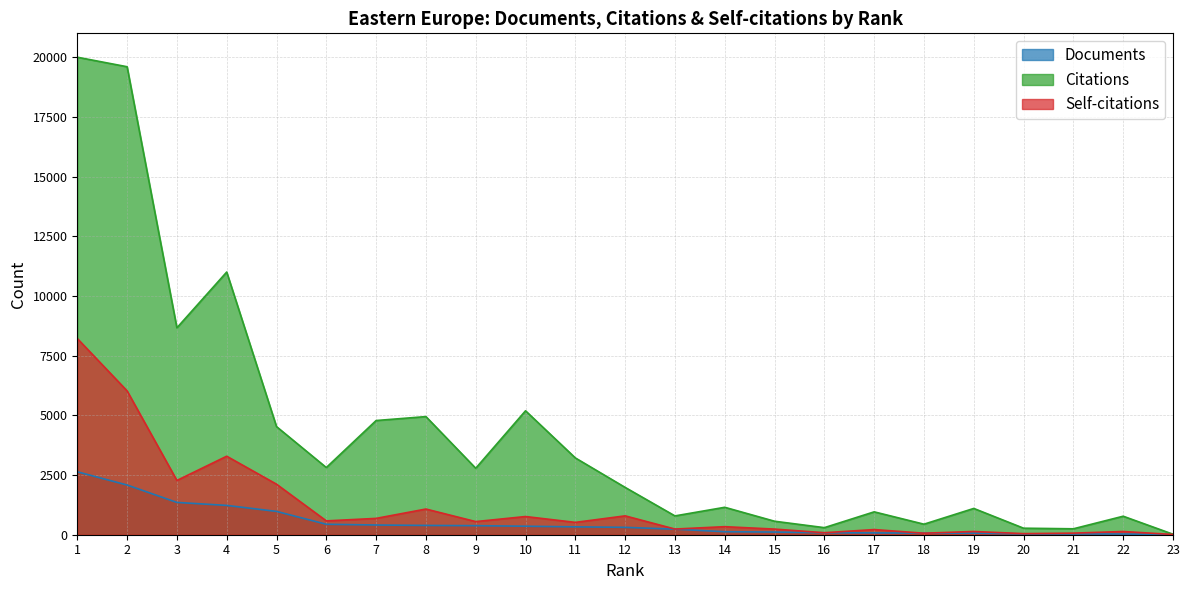

What is the sum of all Documents values?

11749